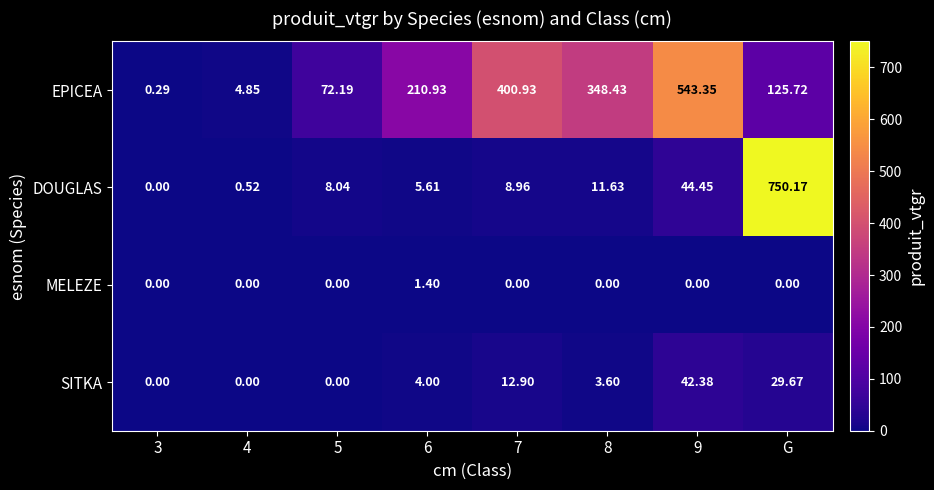

At which category is the sum across all series the highest?

G